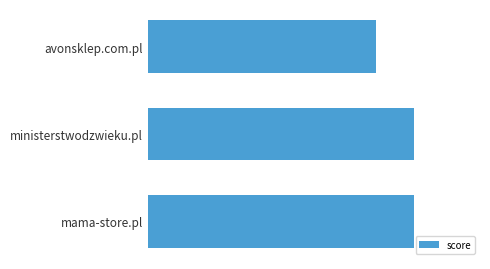

Does the chart contain any negative values?

No